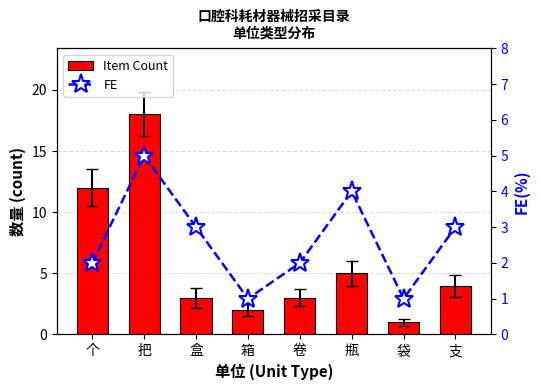

Reading left to right, list all the values displayed in this chart.

Item Count: 个=12	把=18	盒=3	箱=2	卷=3	瓶=5	袋=1	支=4
FE: 个=2	把=5	盒=3	箱=1	卷=2	瓶=4	袋=1	支=3